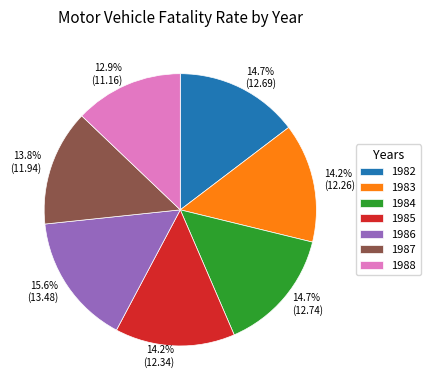

What percentage is NOT represented by 1982?

85.3%